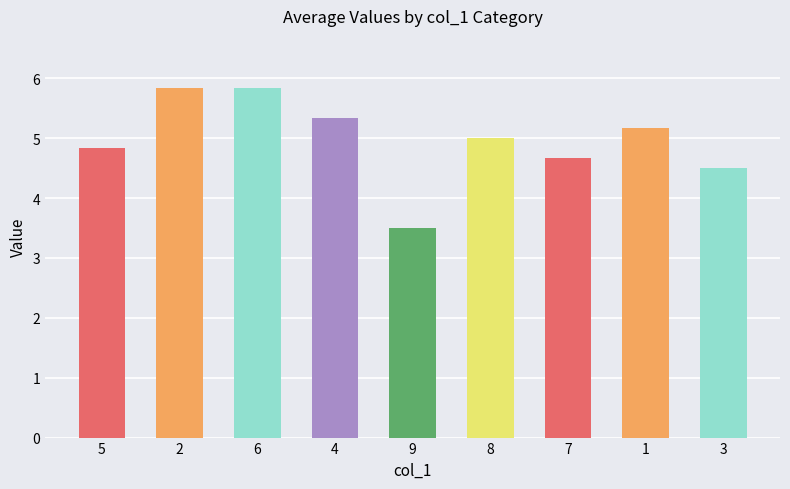

Reading left to right, list all the values displayed in this chart.

5=4.8	2=5.8	6=5.8	4=5.3	9=3.5	8=5.0	7=4.7	1=5.2	3=4.5